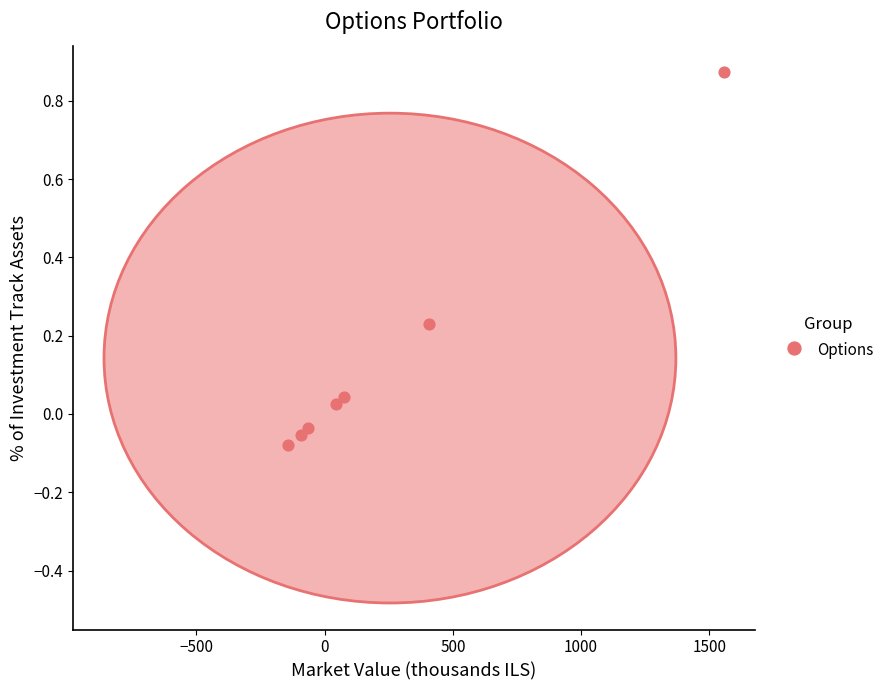

What is the range of X values (max minus min)?

1699.9